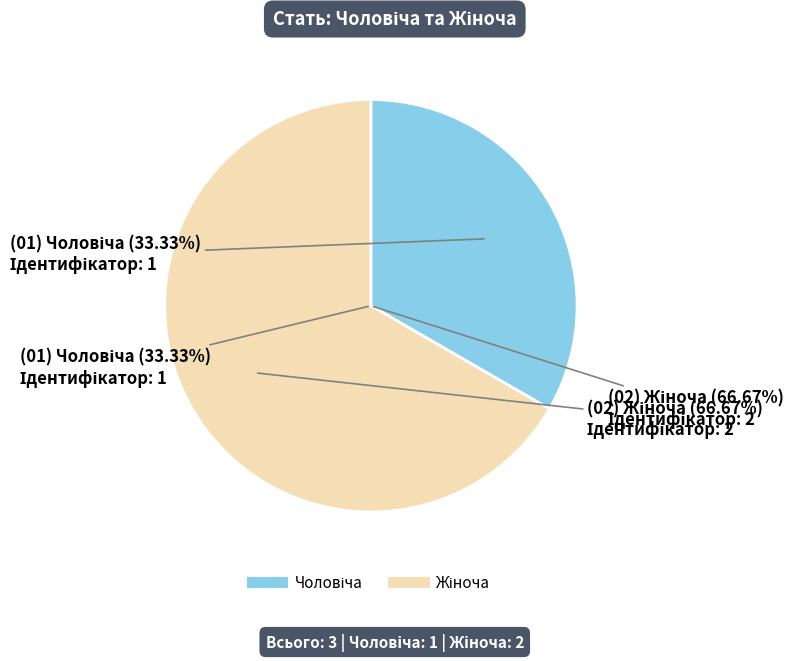

Which category accounts for the majority?

Жіноча